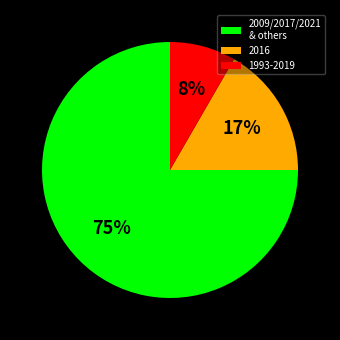

Is the sum of 1993-2019 and 2016 greater than half?

No